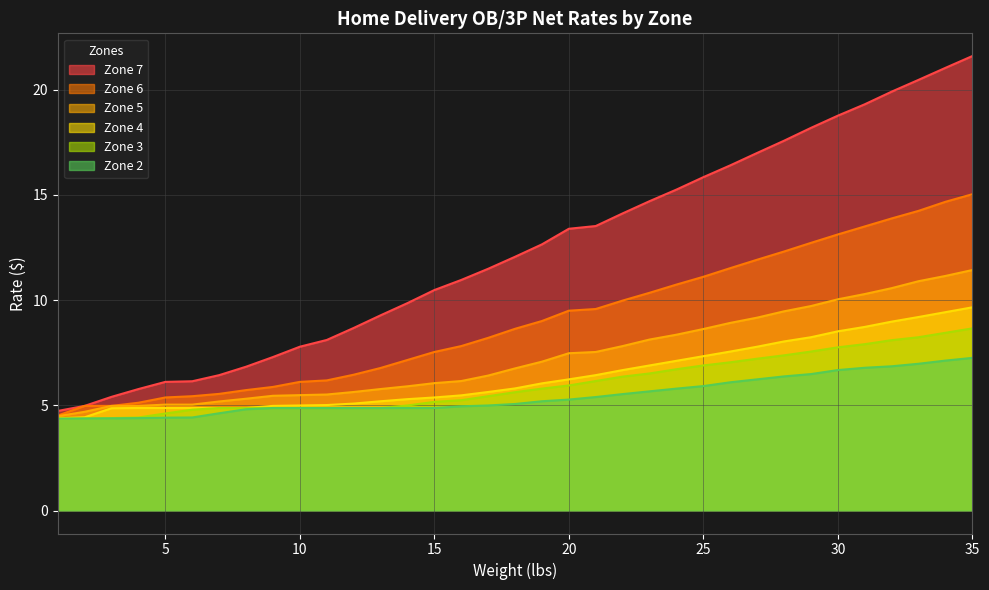

The value of Zone 2 at 1 is 1.6. True or false?

False